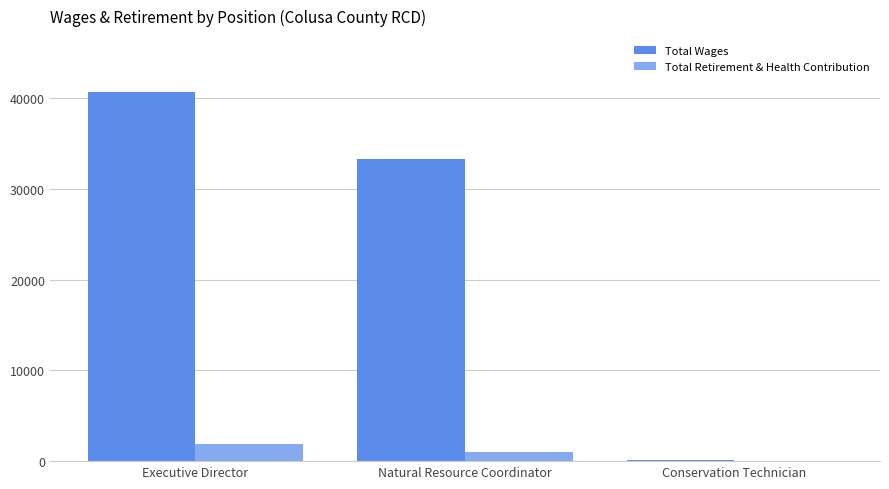

At which category is the sum across all series the highest?

Executive Director